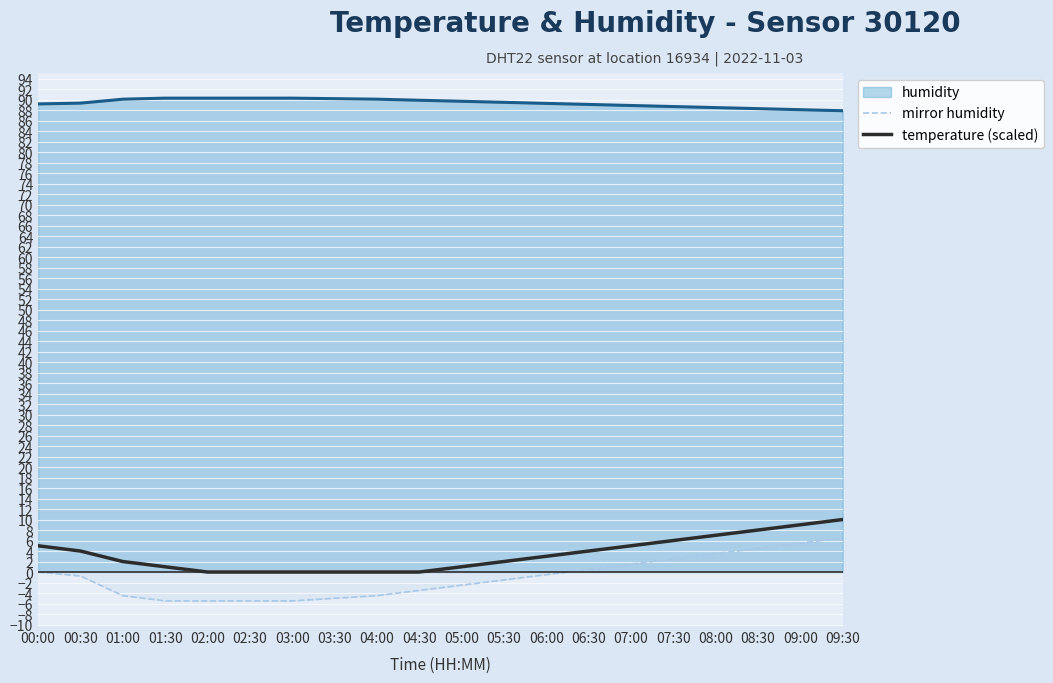

True or false: humidity and mirror humidity intersect in this chart.

False